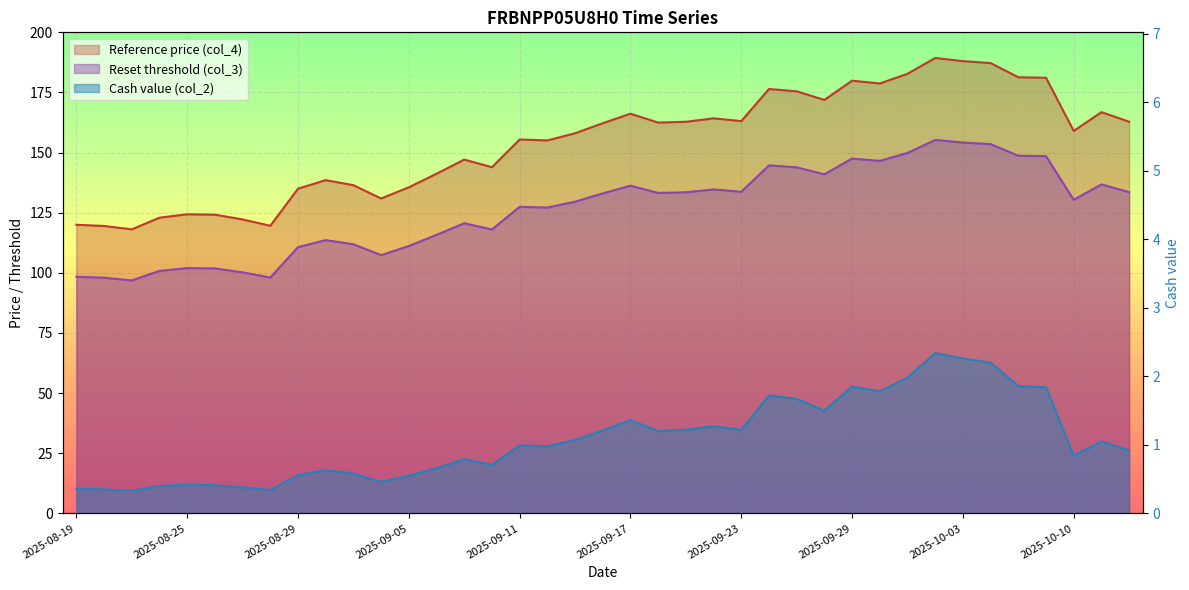

How many categories are shown in the chart?

39